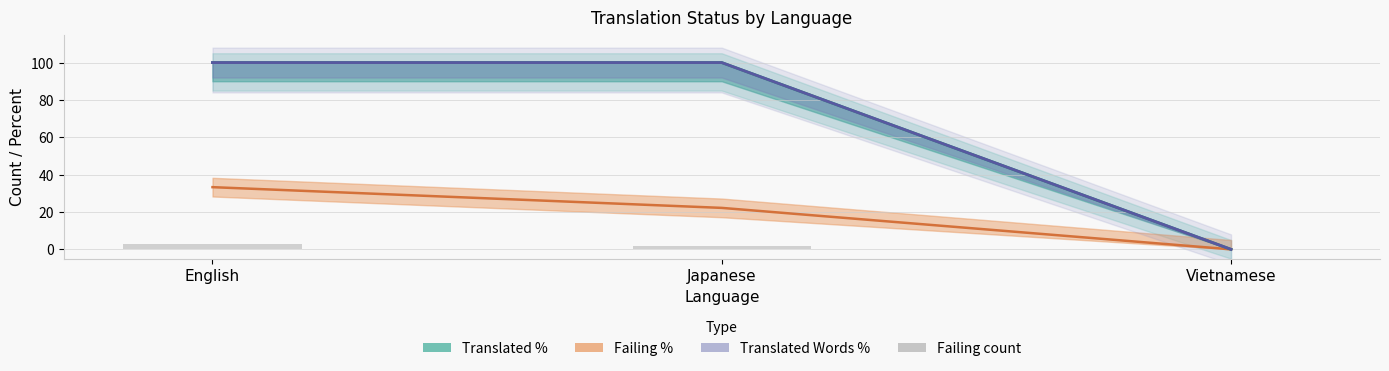

Rank the categories by value from lowest to highest.

Vietnamese, Japanese, English